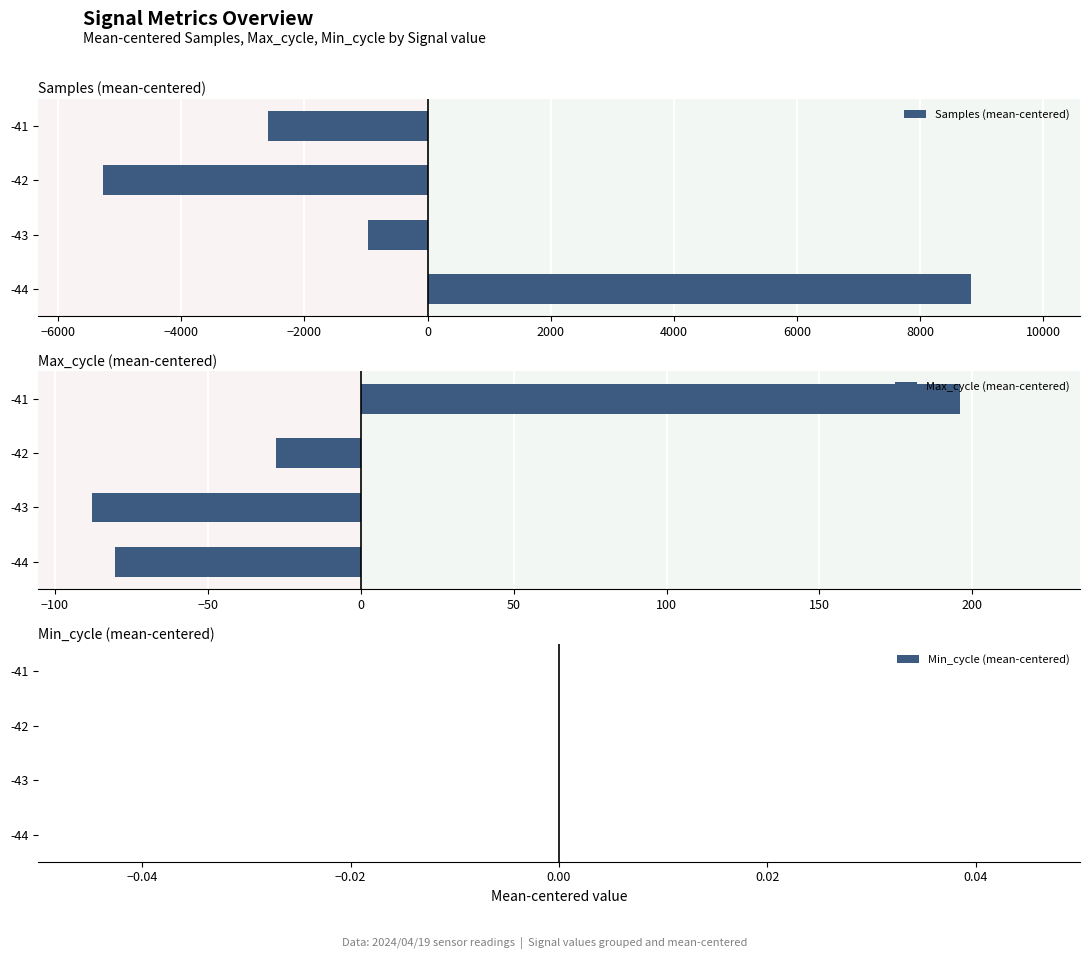

The value of Samples (mean-centered) at -42 is -1863.7. True or false?

False